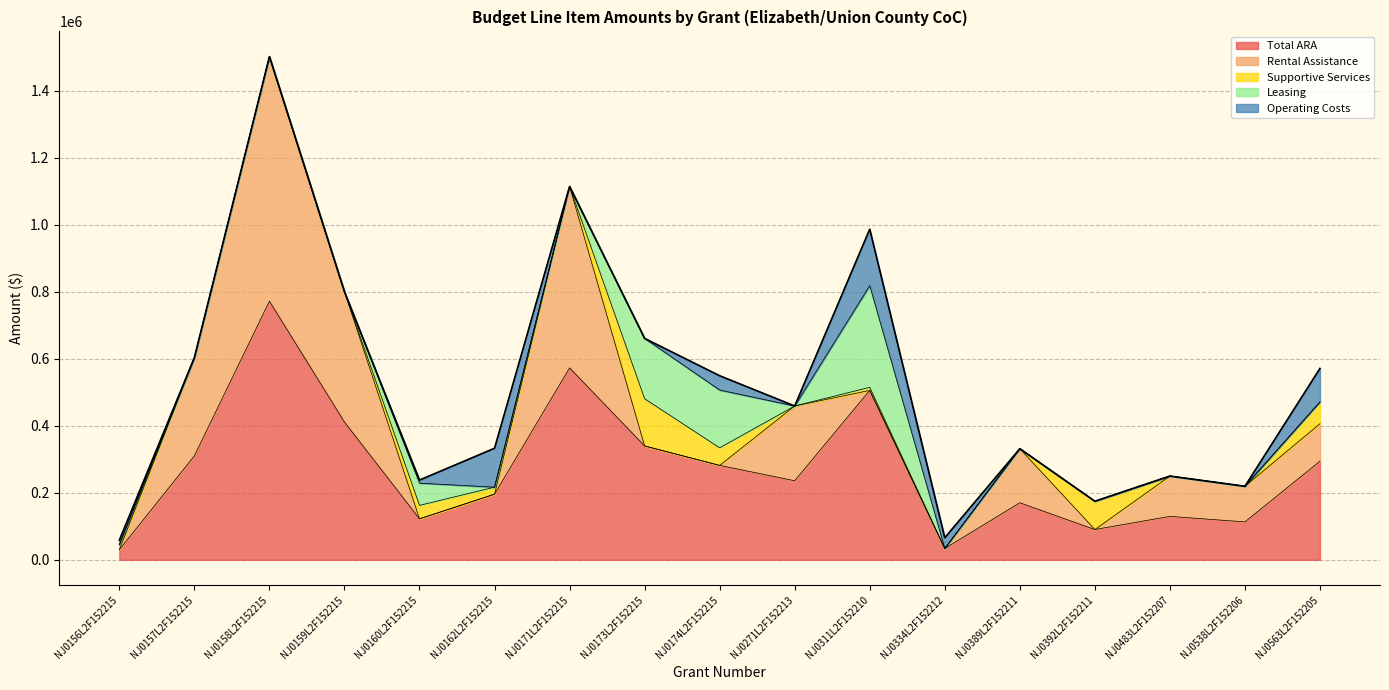

Is it true that Operating Costs equals 116136 at NJ0162L2F152215?

True